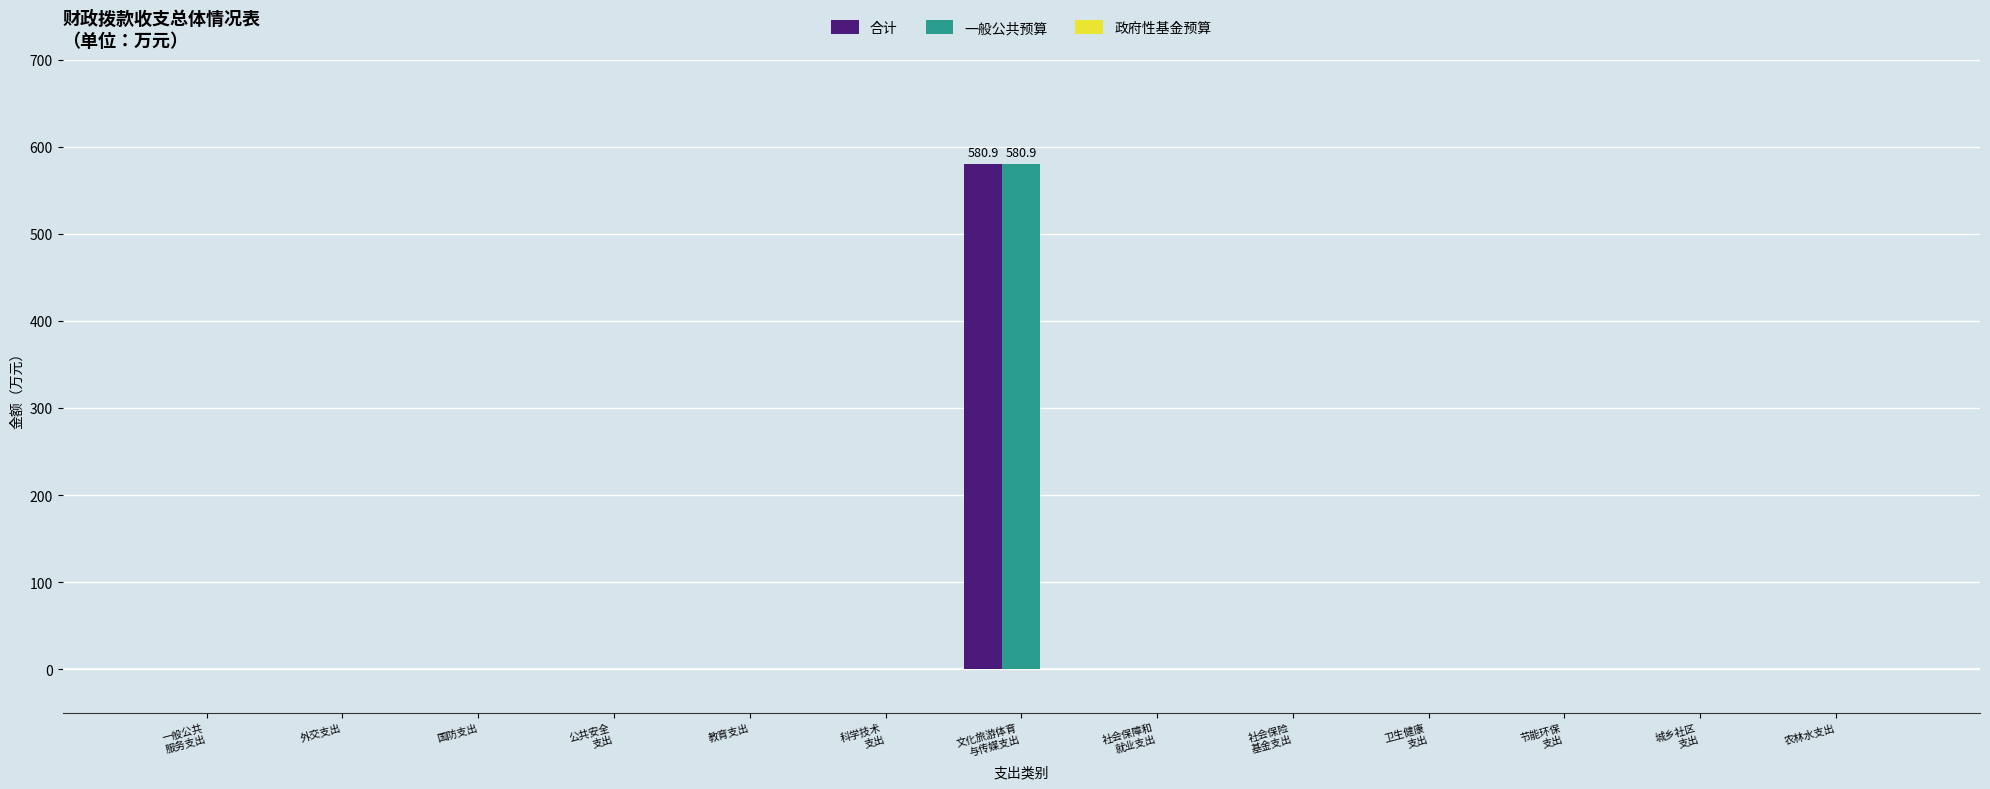

What is the greatest value displayed?

580.9